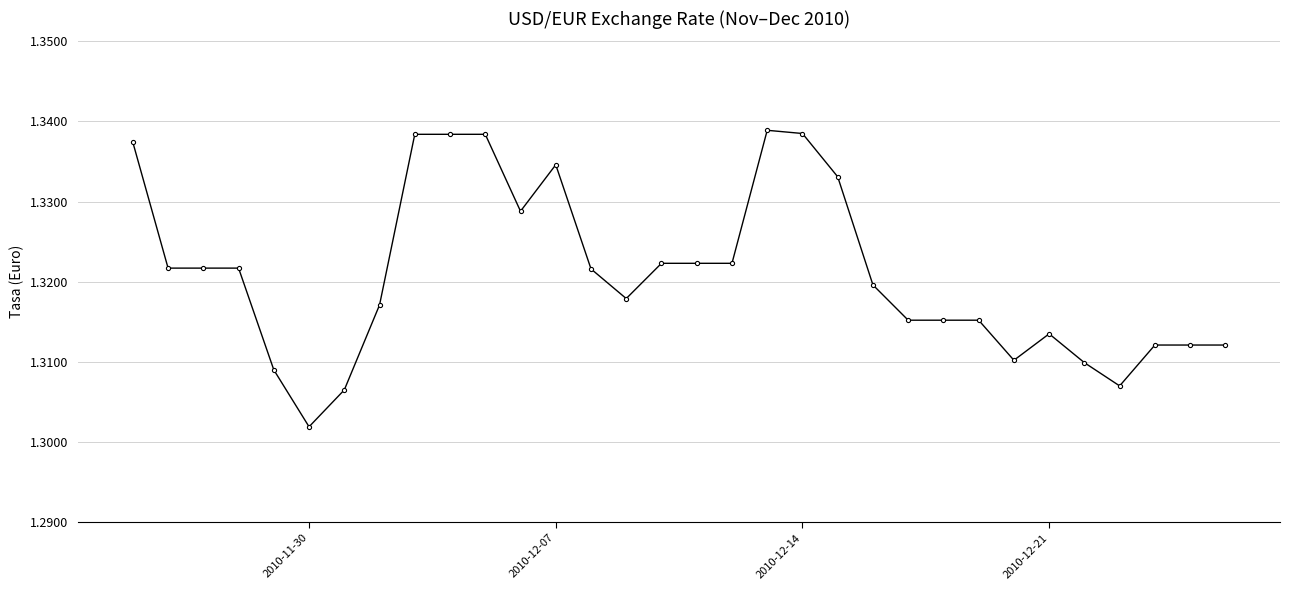

Count the values in the range 1 to 2.

32